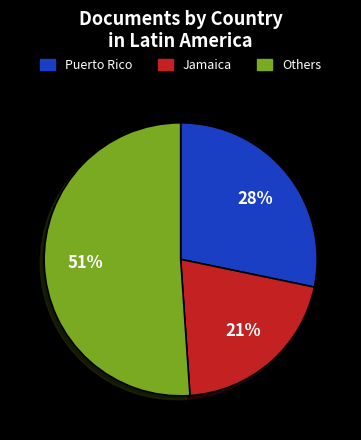

Do Others and Puerto Rico together represent more than half of the pie?

Yes